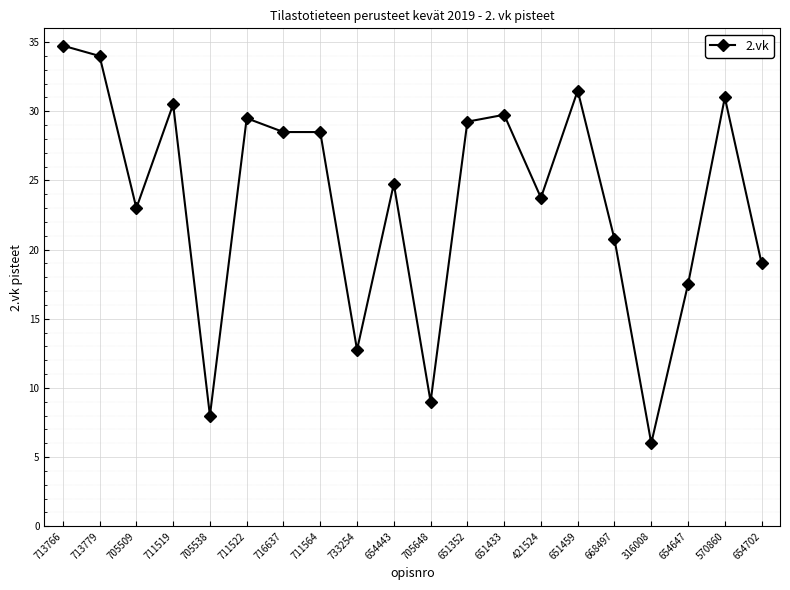

What is the smallest value displayed?

6.0